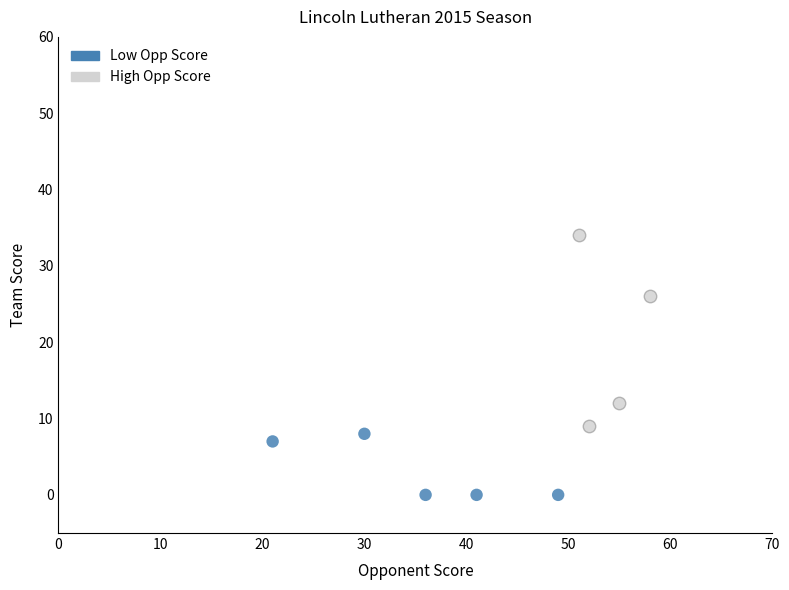

Which series reaches the minimum Y coordinate?

Low Opp Score